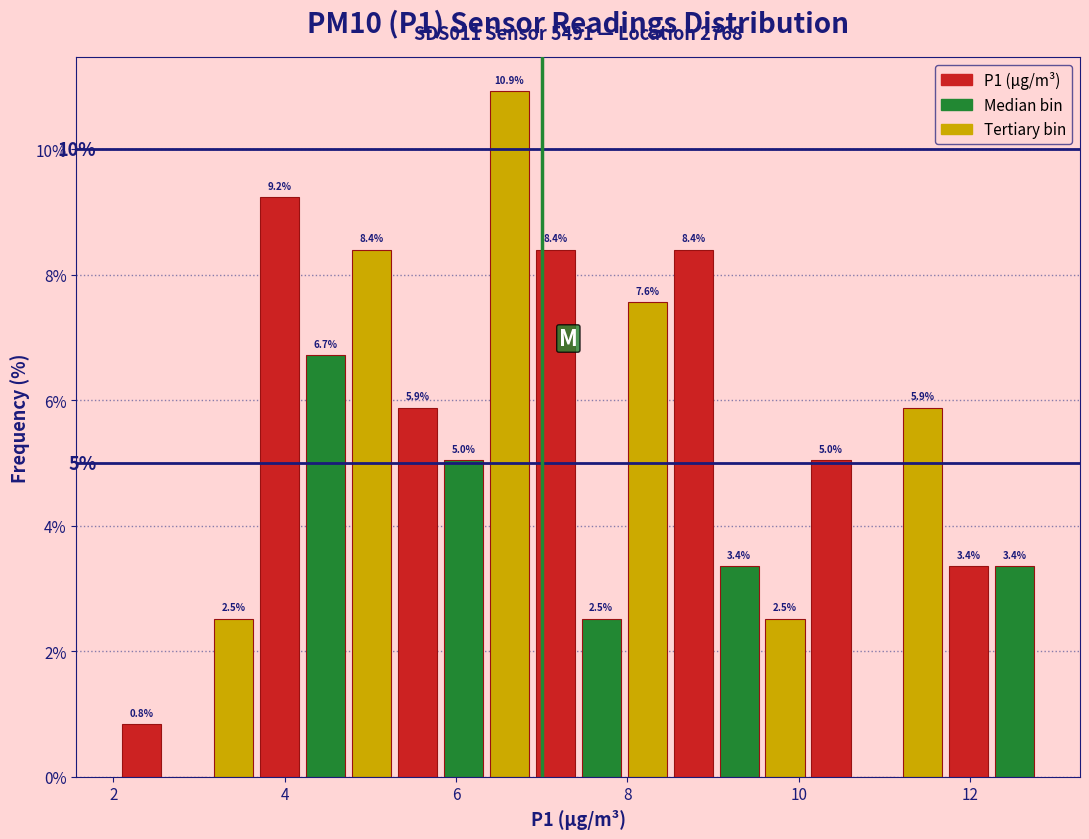

Around what value on the x-axis is the tallest bar? Give the approximate position of its centre, as read against the axis.

6.6